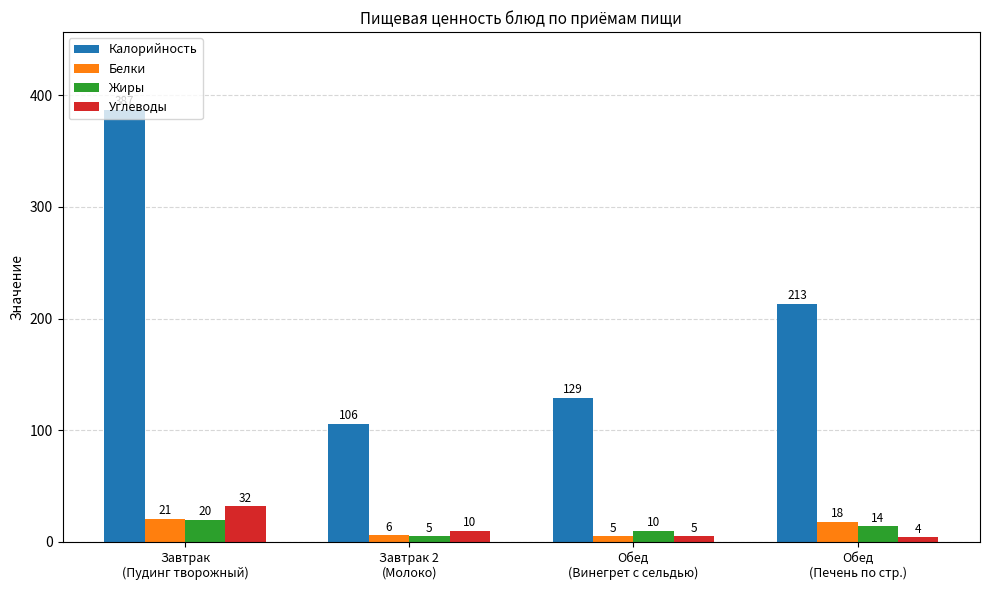

What is the difference between the Белки values at Завтрак 2
(Молоко) and Обед
(Печень по стр.)?

12